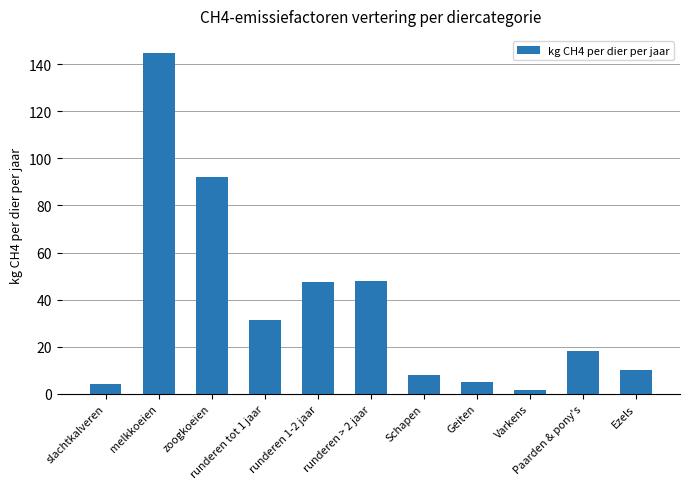

What is the maximum value shown in the chart?

144.8